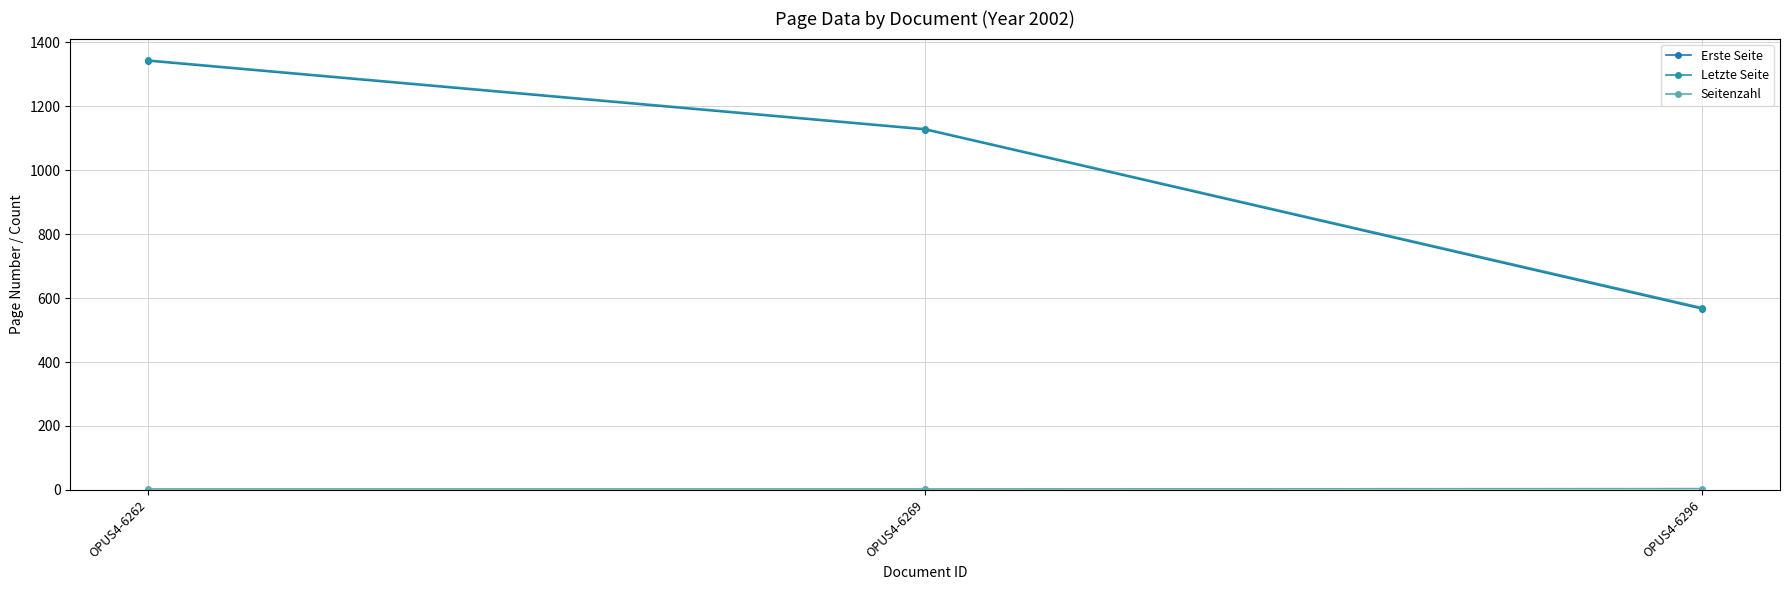

Reading left to right, extract all data points from this chart.

Erste Seite: 1342	1127	566
Letzte Seite: 1345	1130	570
Seitenzahl: 3	3	4